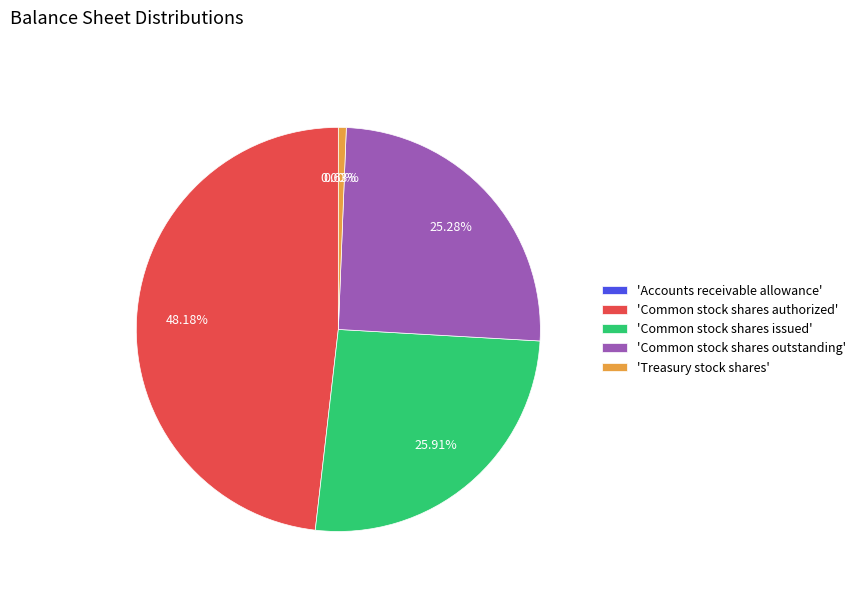

Is the sum of 'Treasury stock shares' and 'Common stock shares authorized' greater than half?

No